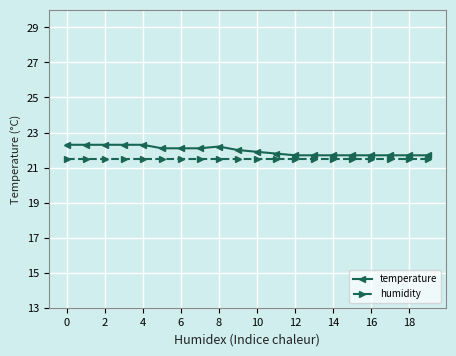

What is the difference between the second highest and second lowest values in the temperature series?

0.6